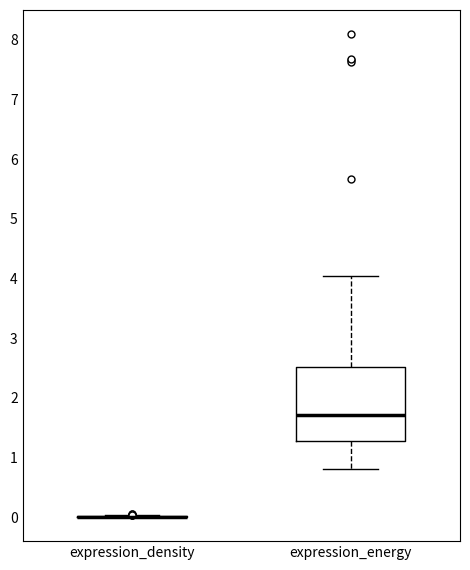

Where is the lower edge of the box for expression_energy on the y-axis? The values are not printed on the chart, so give them approximately, as read against the axis.

1.3